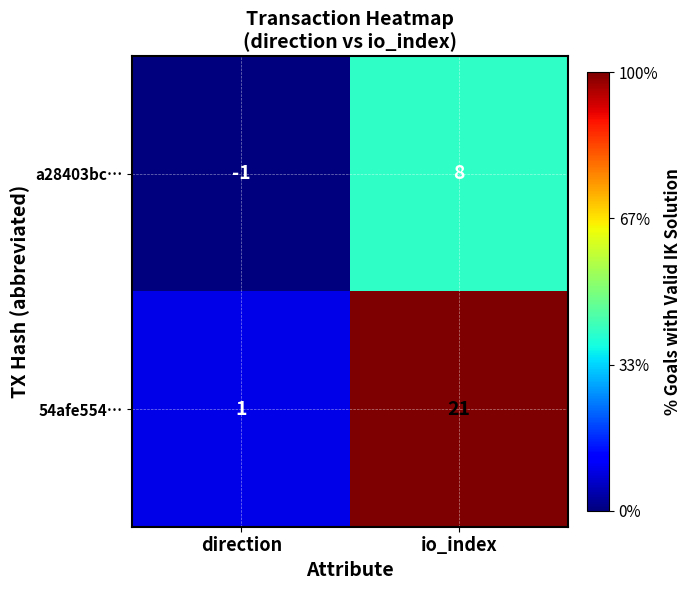

Reading left to right, what are all the values shown in this chart?

a28403bc…: -1	8
54afe554…: 1	21